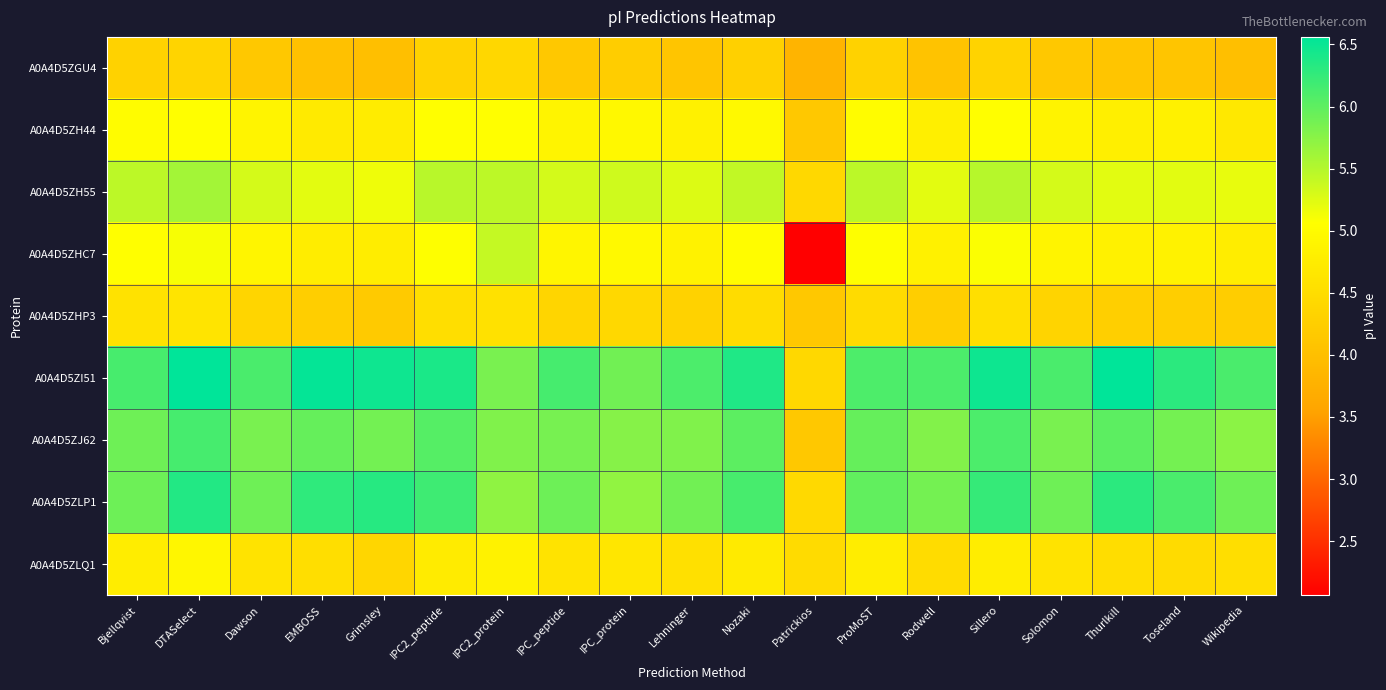

Reading right to left, extract all data points from this chart.

A0A4D5ZGU4: Wikipedia=4.0	Toseland=4.1	Thurlkill=4.1	Solomon=4.1	Sillero=4.3	Rodwell=4.1	ProMoST=4.3	Patrickios=3.8	Nozaki=4.3	Lehninger=4.1	IPC_protein=4.2	IPC_peptide=4.2	IPC2_protein=4.4	IPC2_peptide=4.3	Grimsley=4.0	EMBOSS=4.0	Dawson=4.2	DTASelect=4.3	Bjellqvist=4.3
A0A4D5ZH44: Wikipedia=4.7	Toseland=4.8	Thurlkill=4.8	Solomon=4.9	Sillero=5.1	Rodwell=4.8	ProMoST=5.0	Patrickios=4.2	Nozaki=5.0	Lehninger=4.8	IPC_protein=5.0	IPC_peptide=4.9	IPC2_protein=5.1	IPC2_peptide=5.1	Grimsley=4.7	EMBOSS=4.7	Dawson=4.9	DTASelect=5.1	Bjellqvist=5.0
A0A4D5ZH55: Wikipedia=5.2	Toseland=5.2	Thurlkill=5.2	Solomon=5.3	Sillero=5.5	Rodwell=5.2	ProMoST=5.5	Patrickios=4.4	Nozaki=5.4	Lehninger=5.3	IPC_protein=5.3	IPC_peptide=5.3	IPC2_protein=5.4	IPC2_peptide=5.5	Grimsley=5.2	EMBOSS=5.2	Dawson=5.3	DTASelect=5.6	Bjellqvist=5.4
A0A4D5ZHC7: Wikipedia=4.8	Toseland=4.9	Thurlkill=4.8	Solomon=4.9	Sillero=5.1	Rodwell=4.8	ProMoST=5.1	Patrickios=2.1	Nozaki=5.0	Lehninger=4.9	IPC_protein=5.0	IPC_peptide=4.9	IPC2_protein=5.4	IPC2_peptide=5.1	Grimsley=4.8	EMBOSS=4.8	Dawson=4.9	DTASelect=5.1	Bjellqvist=5.1
A0A4D5ZHP3: Wikipedia=4.2	Toseland=4.3	Thurlkill=4.3	Solomon=4.4	Sillero=4.5	Rodwell=4.3	ProMoST=4.5	Patrickios=4.2	Nozaki=4.5	Lehninger=4.3	IPC_protein=4.4	IPC_peptide=4.4	IPC2_protein=4.6	IPC2_peptide=4.5	Grimsley=4.2	EMBOSS=4.3	Dawson=4.4	DTASelect=4.6	Bjellqvist=4.6
A0A4D5ZI51: Wikipedia=6.1	Toseland=6.3	Thurlkill=6.6	Solomon=6.1	Sillero=6.5	Rodwell=6.1	ProMoST=6.1	Patrickios=4.4	Nozaki=6.4	Lehninger=6.1	IPC_protein=5.9	IPC_peptide=6.1	IPC2_protein=5.8	IPC2_peptide=6.4	Grimsley=6.5	EMBOSS=6.5	Dawson=6.1	DTASelect=6.6	Bjellqvist=6.1
A0A4D5ZJ62: Wikipedia=5.7	Toseland=5.9	Thurlkill=6.0	Solomon=5.8	Sillero=6.1	Rodwell=5.8	ProMoST=6.0	Patrickios=4.2	Nozaki=6.0	Lehninger=5.8	IPC_protein=5.8	IPC_peptide=5.9	IPC2_protein=5.8	IPC2_peptide=6.1	Grimsley=5.9	EMBOSS=6.0	Dawson=5.8	DTASelect=6.1	Bjellqvist=5.9
A0A4D5ZLP1: Wikipedia=5.9	Toseland=6.1	Thurlkill=6.3	Solomon=5.9	Sillero=6.2	Rodwell=5.9	ProMoST=6.0	Patrickios=4.4	Nozaki=6.1	Lehninger=5.9	IPC_protein=5.7	IPC_peptide=5.9	IPC2_protein=5.7	IPC2_peptide=6.2	Grimsley=6.3	EMBOSS=6.3	Dawson=5.9	DTASelect=6.4	Bjellqvist=5.9
A0A4D5ZLQ1: Wikipedia=4.5	Toseland=4.5	Thurlkill=4.5	Solomon=4.6	Sillero=4.8	Rodwell=4.5	ProMoST=4.8	Patrickios=4.5	Nozaki=4.7	Lehninger=4.6	IPC_protein=4.6	IPC_peptide=4.6	IPC2_protein=4.9	IPC2_peptide=4.7	Grimsley=4.4	EMBOSS=4.5	Dawson=4.6	DTASelect=4.9	Bjellqvist=4.8